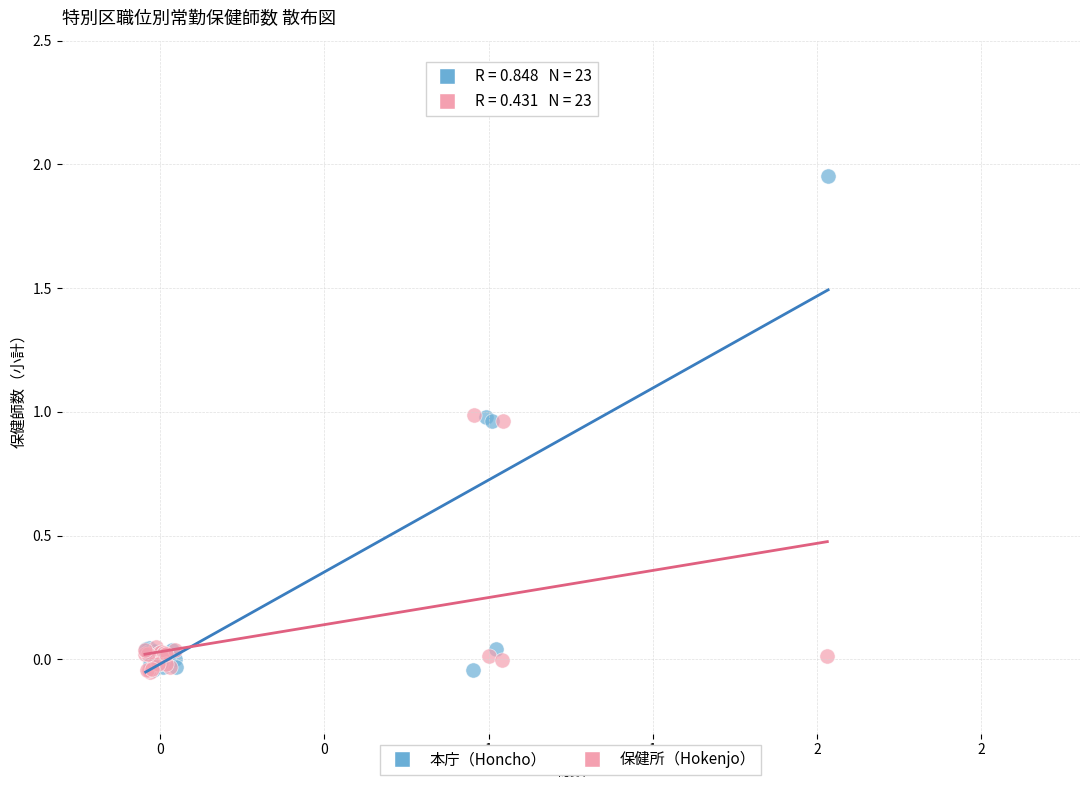

Which series has the largest Y range (max minus min)?

本庁（Honcho）